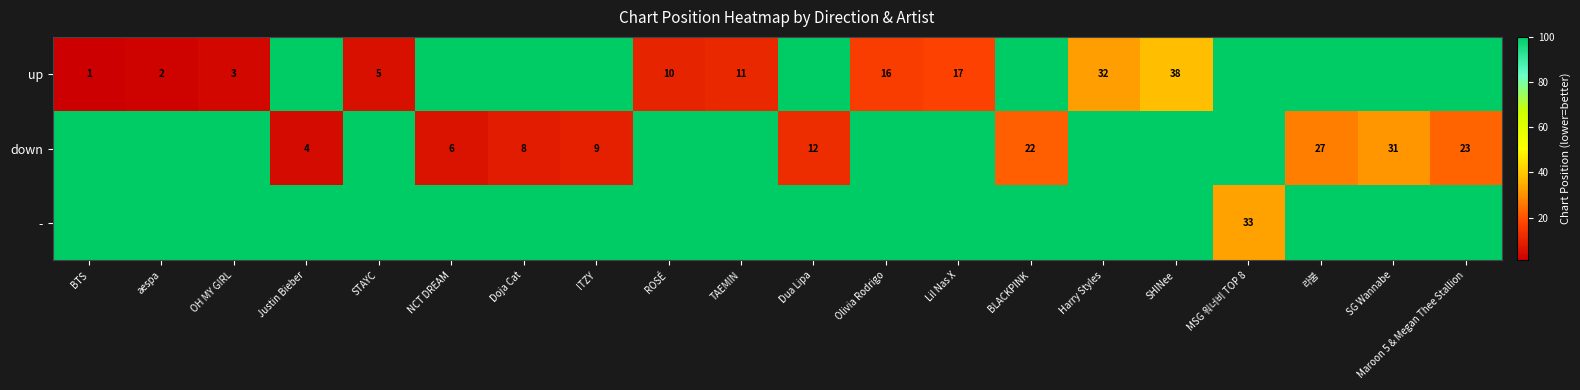

Is it true that - equals 33 at MSG 워너비 TOP 8?

True